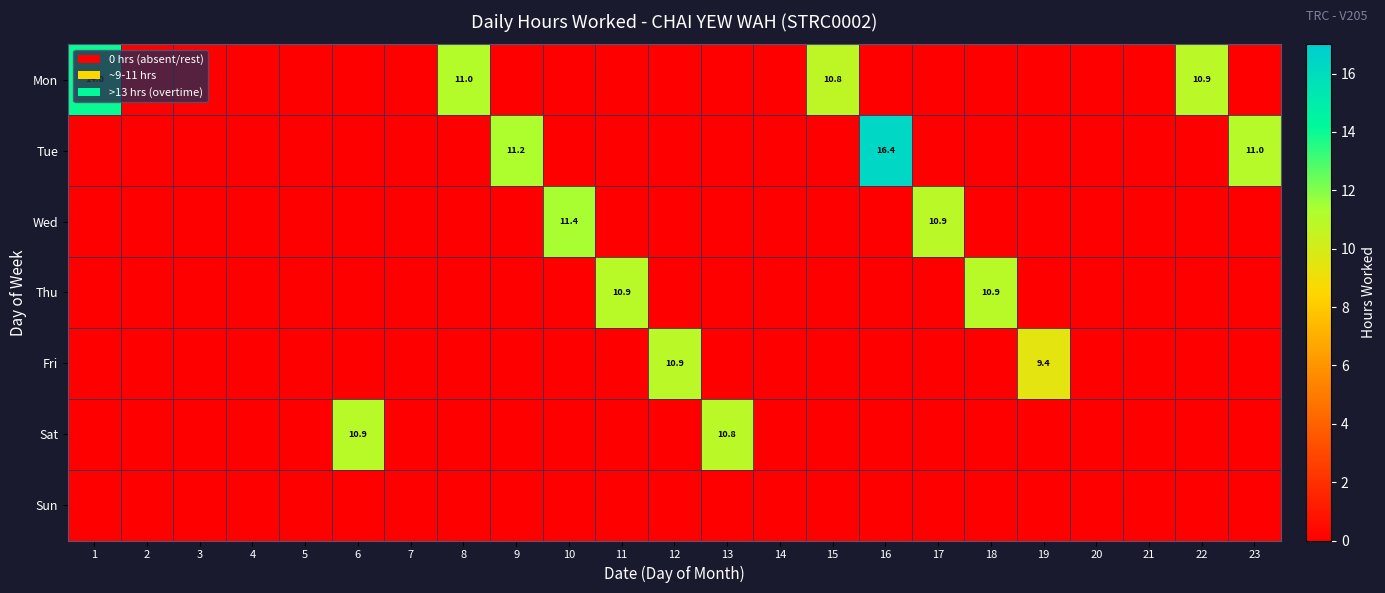

How many data points in Tue are above 0?

3